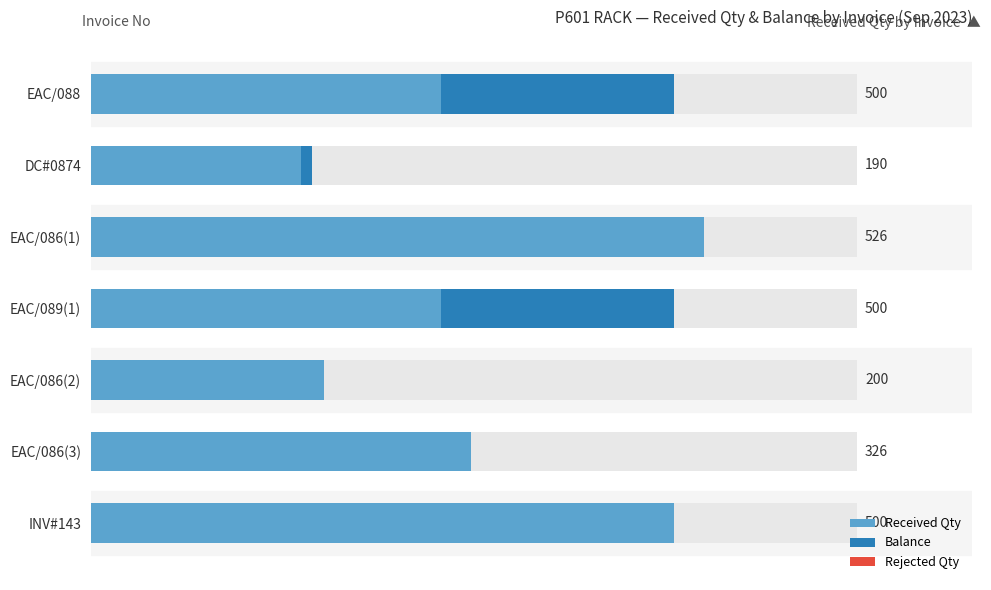

Are the bars horizontal?

Yes